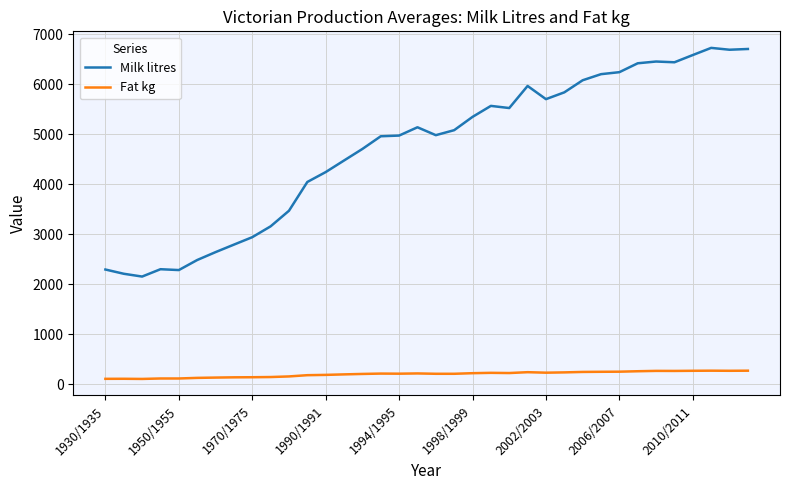

List the series in order of their overall mean, lowest first.

Fat kg, Milk litres